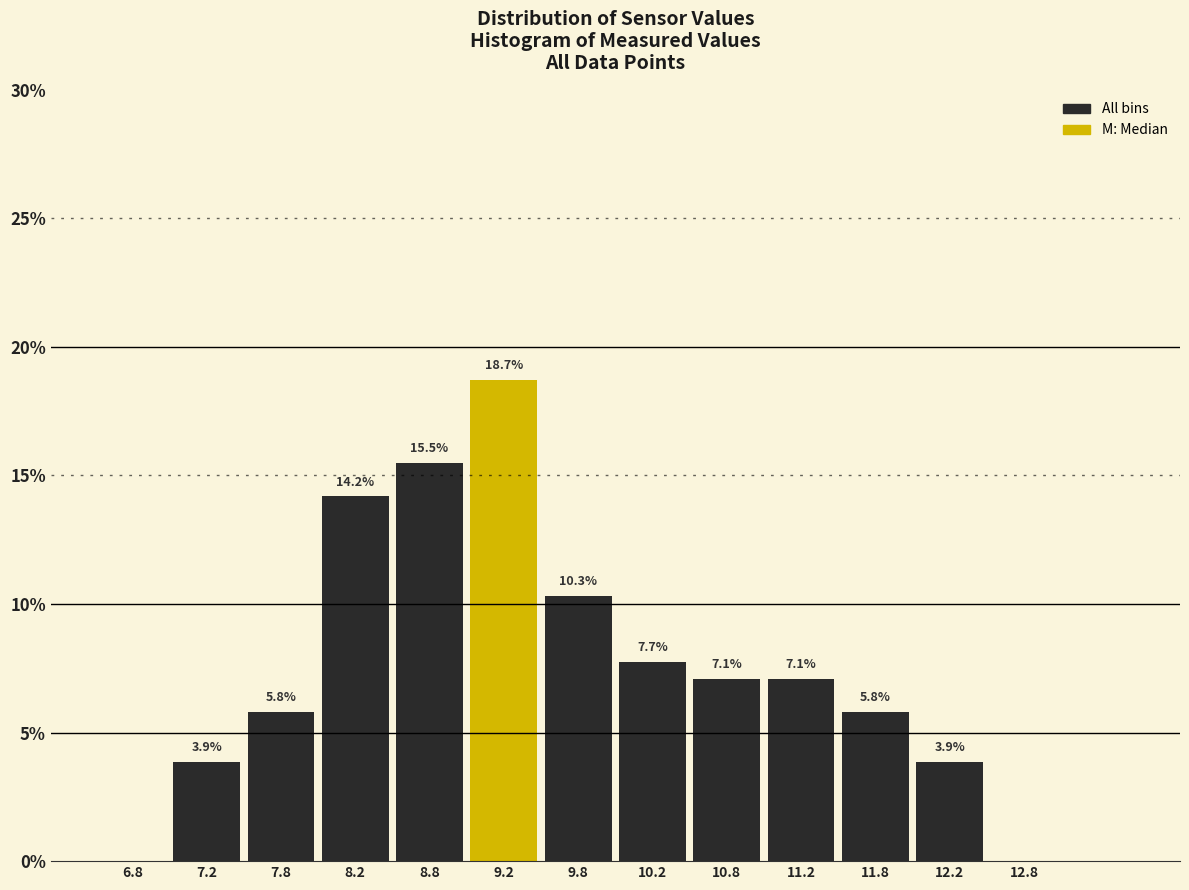

Which range on the x-axis has the tallest bar?

9.0 to 9.5